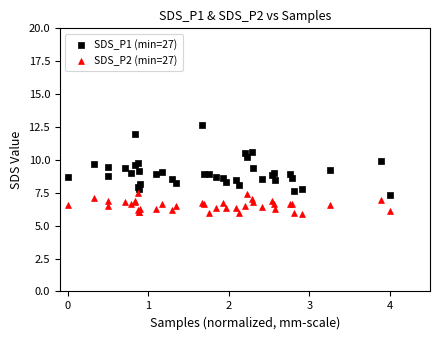

Which series reaches the minimum Y coordinate?

SDS_P2 (min=27)